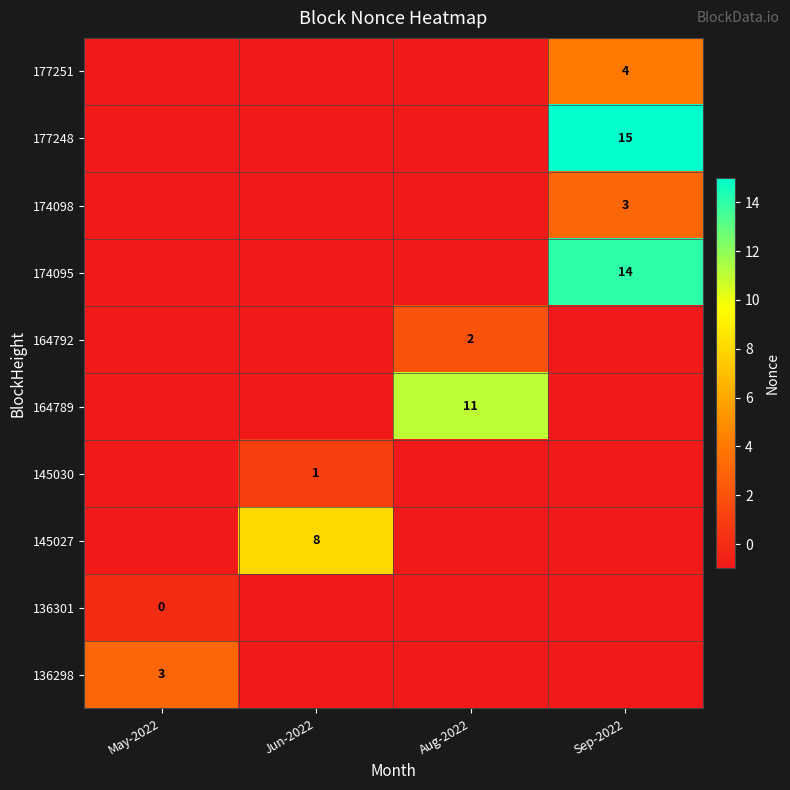

Is it true that 174095 equals 14 at Sep-2022?

True